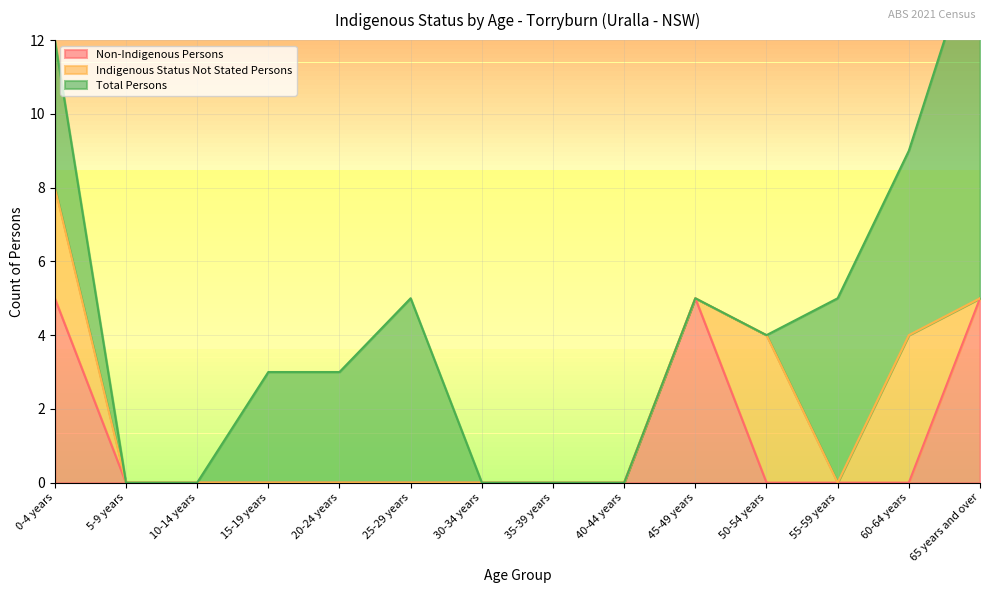

The value of Non-Indigenous Persons at 50-54 years is 0. True or false?

True